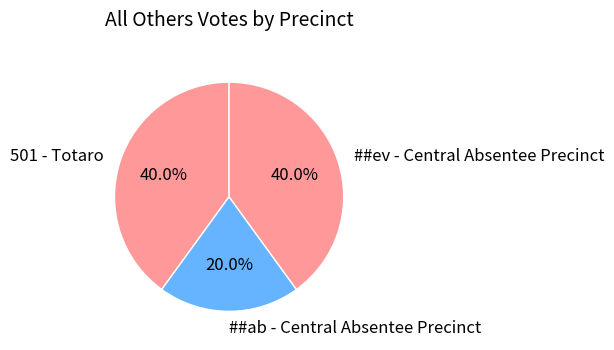

Is the sum of ##ab - Central Absentee Precinct and ##ev - Central Absentee Precinct greater than half?

Yes